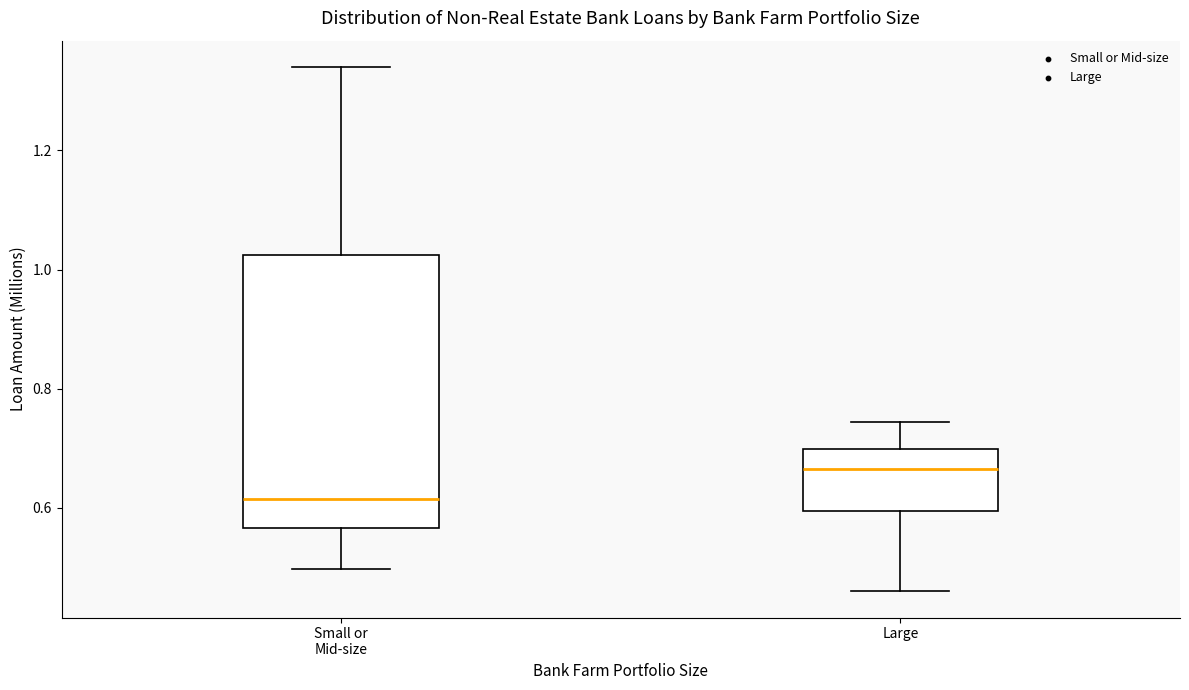

Where is the upper edge of the box for Small or Mid-size on the y-axis? The values are not printed on the chart, so give them approximately, as read against the axis.

1.02